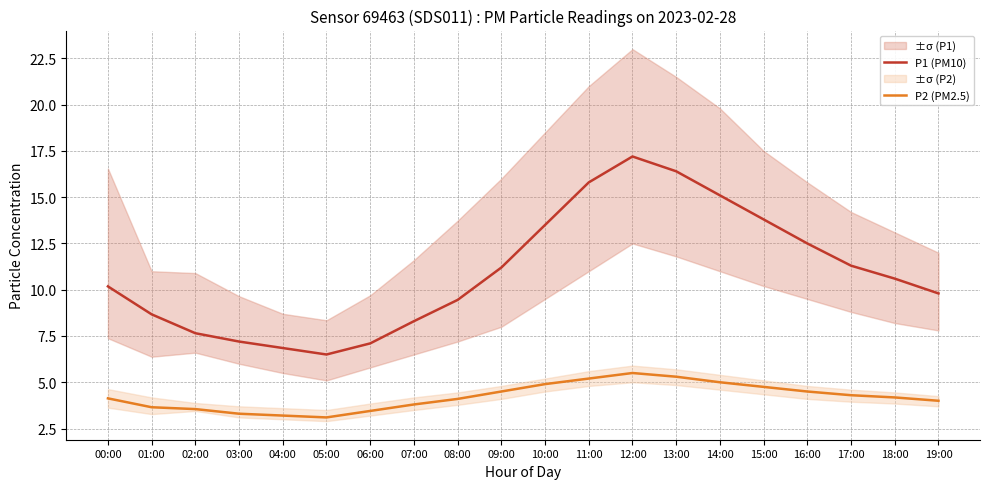

True or false: P1 (PM10) and P2 (PM2.5) intersect in this chart.

False